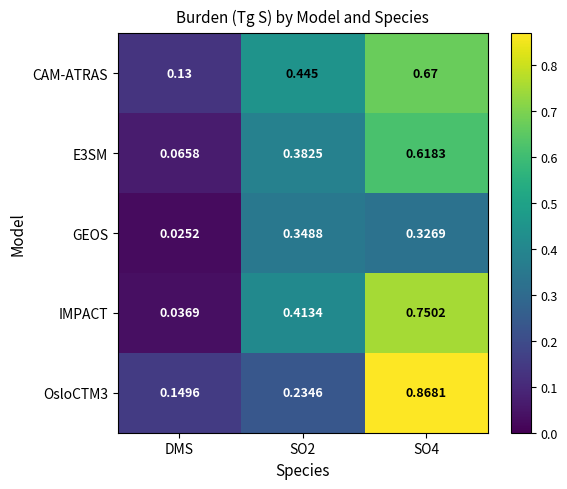

Count the number of categories in the chart.

3